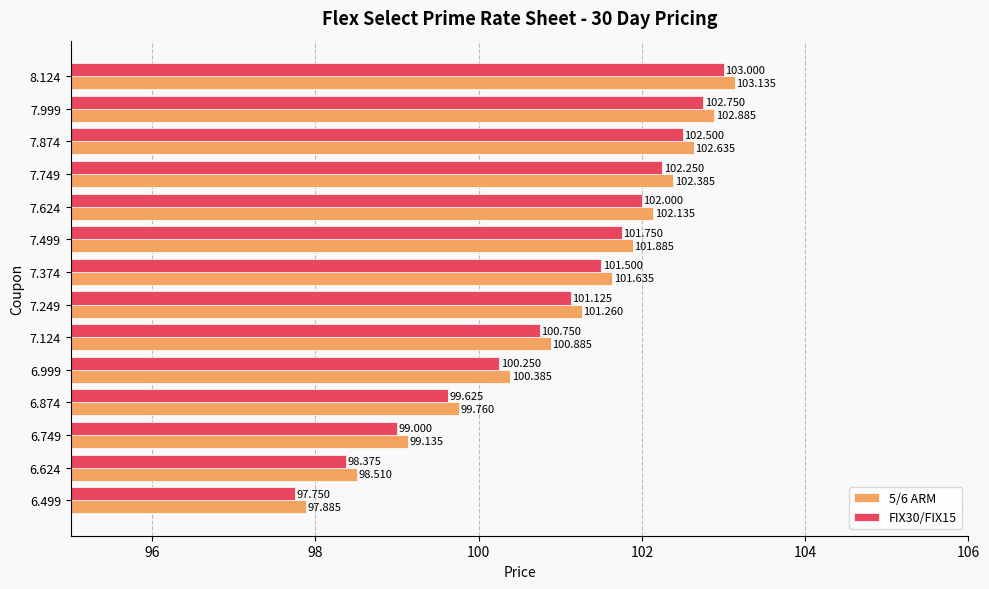

Rank the series by their average value, from lowest to highest.

FIX30/FIX15, 5/6 ARM